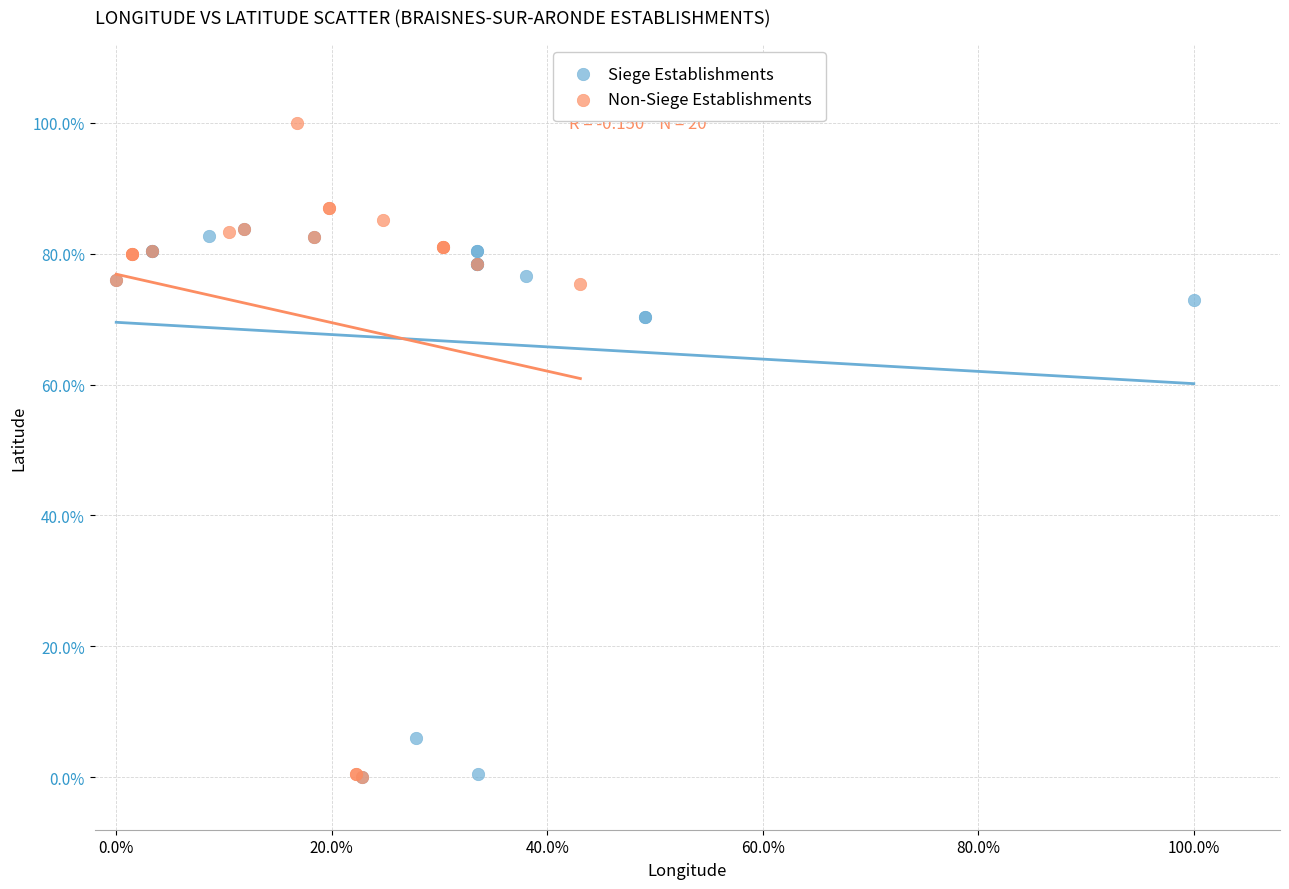

What are all the series names shown in the legend?

Siege Establishments, Non-Siege Establishments